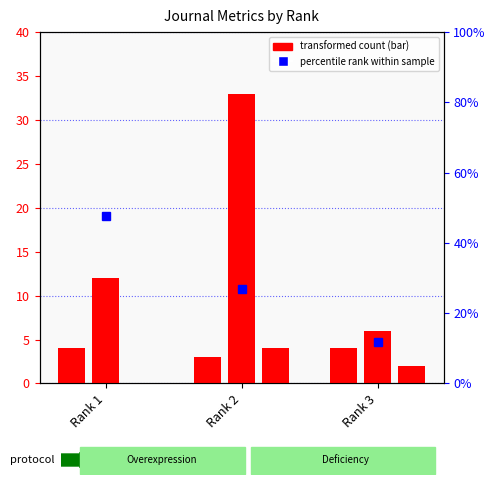

The value of Total Docs. (2011) at Rank 2 is 4.7. True or false?

False